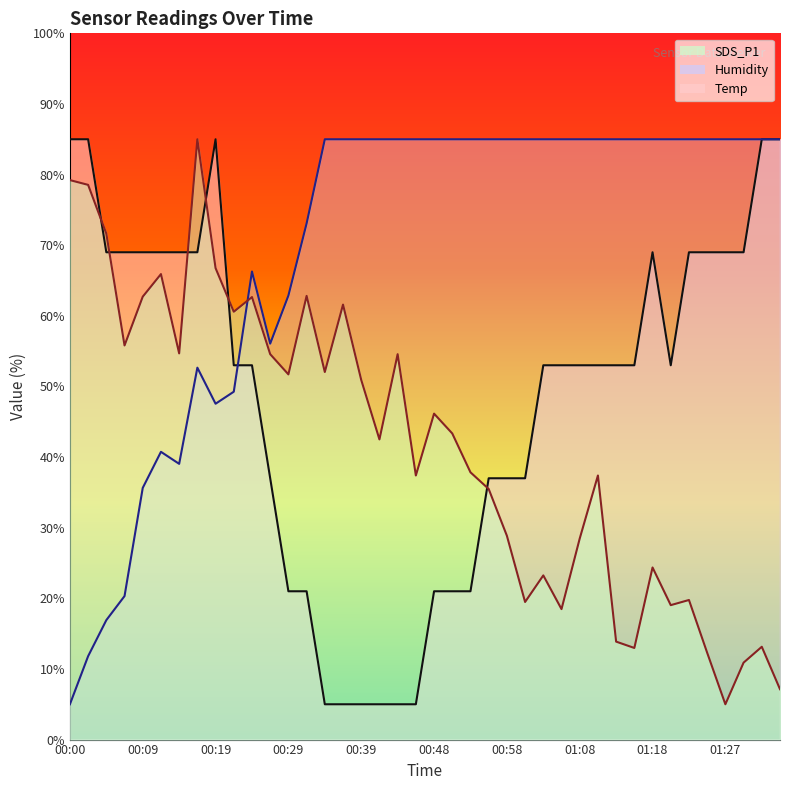

Reading left to right, list all the values displayed in this chart.

SDS_P1: 79.2	78.5	71.6	55.8	62.7	65.9	54.7	85.0	66.8	60.6	62.7	54.6	51.7	62.8	52.0	61.6	50.9	42.5	54.6	37.4	46.2	43.3	37.8	35.5	28.9	19.5	23.2	18.5	28.5	37.4	13.9	13.0	24.4	19.0	19.8	12.3	5.0	10.9	13.1	7.1
Humidity: 5.0	11.8	16.9	20.3	35.6	40.7	39.0	52.7	47.6	49.3	66.3	56.1	62.9	73.1	85.0	85.0	85.0	85.0	85.0	85.0	85.0	85.0	85.0	85.0	85.0	85.0	85.0	85.0	85.0	85.0	85.0	85.0	85.0	85.0	85.0	85.0	85.0	85.0	85.0	85.0
Temp: 85.0	85.0	69.0	69.0	69.0	69.0	69.0	69.0	85.0	53.0	53.0	37.0	21.0	21.0	5.0	5.0	5.0	5.0	5.0	5.0	21.0	21.0	21.0	37.0	37.0	37.0	53.0	53.0	53.0	53.0	53.0	53.0	69.0	53.0	69.0	69.0	69.0	69.0	85.0	85.0